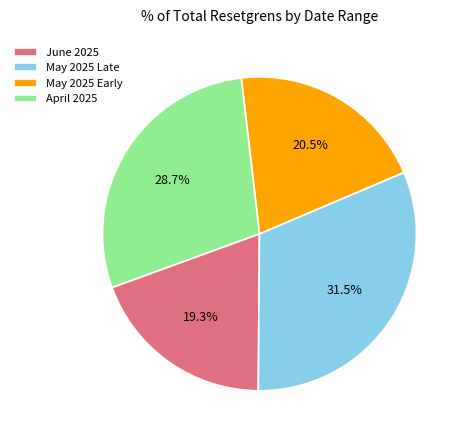

Is April 2025 the majority of the pie?

No